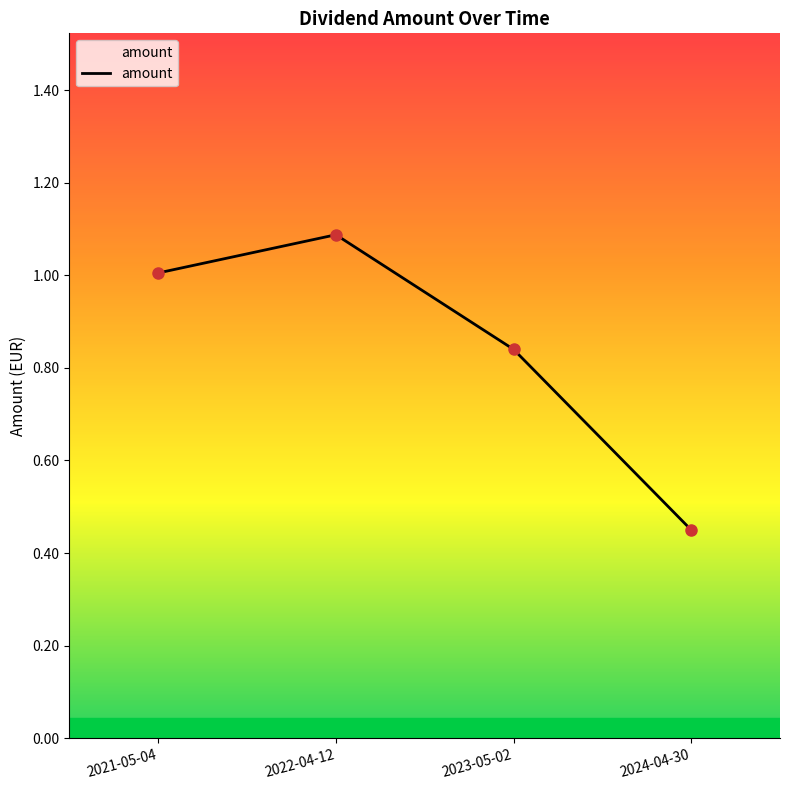

The value at 2024-04-30 is 0.1. True or false?

False